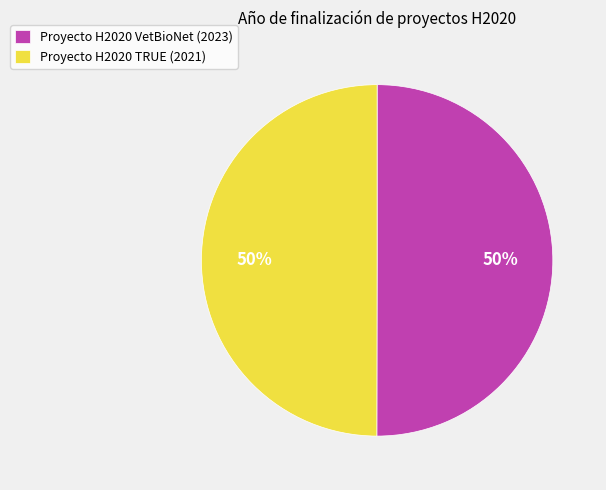

How many slices are in this pie chart?

2